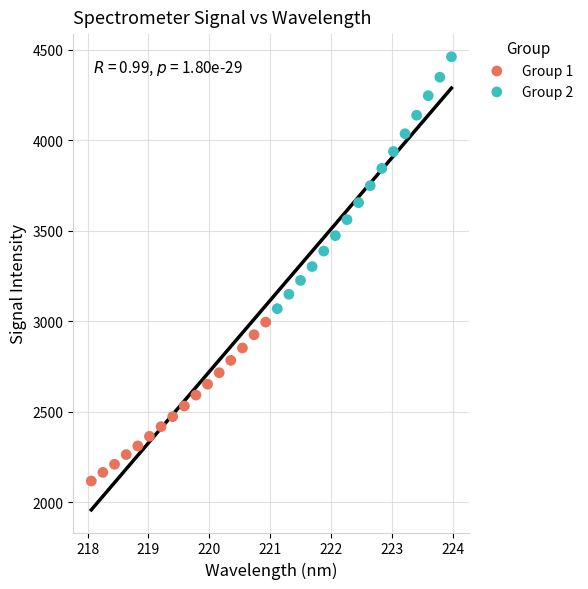

Which series has the largest Y range (max minus min)?

Group 2